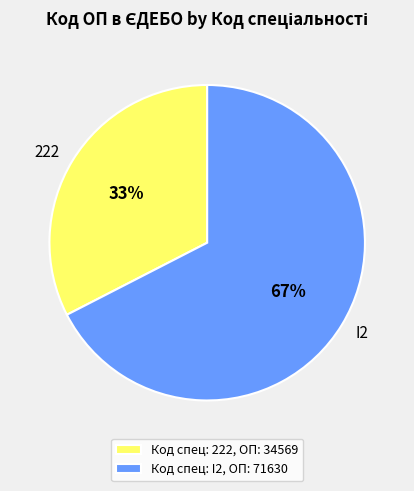

To the nearest percent, what is the average slice percentage?

50%